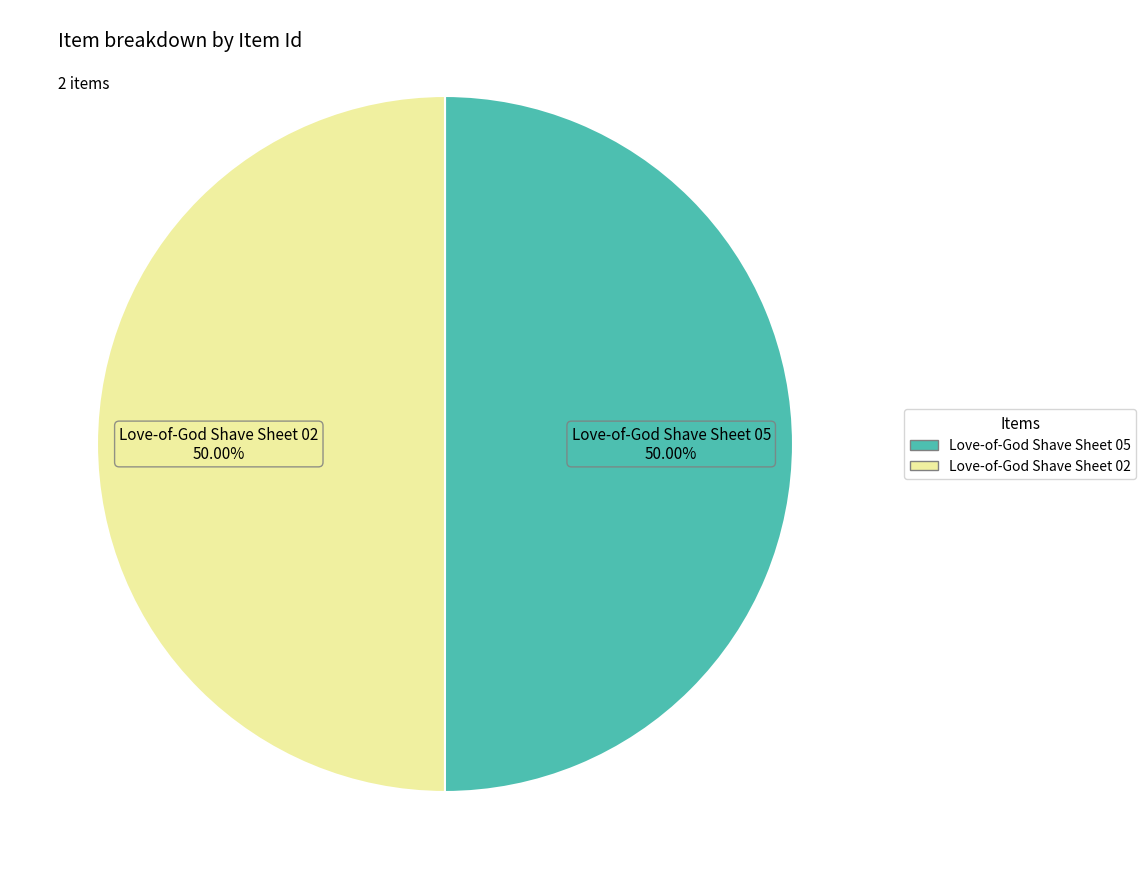

Approximately how many times larger is the value at Love-of-God Shave Sheet 05 compared to Love-of-God Shave Sheet 02?

1.0